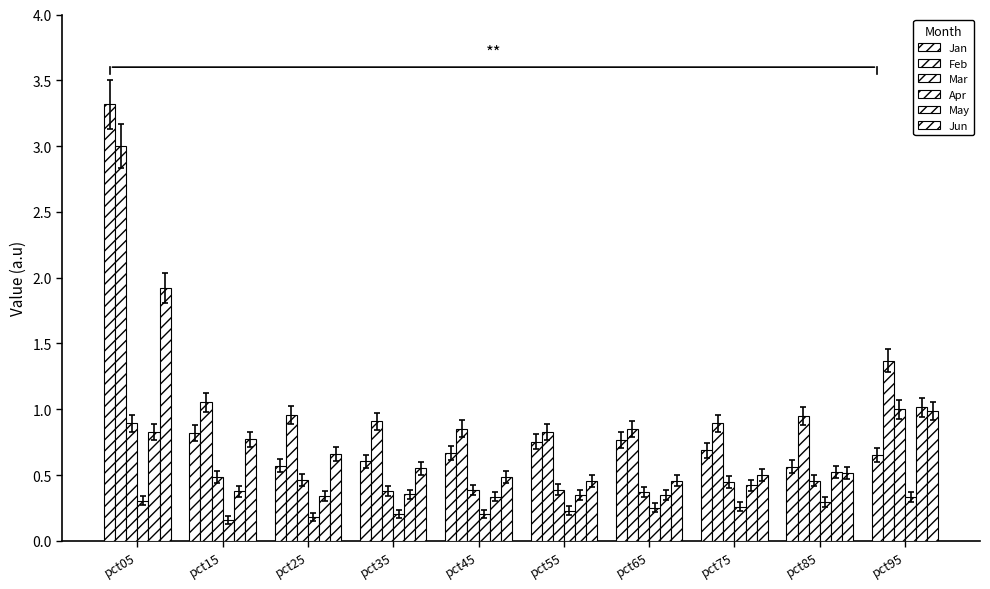

Which category has the highest value in the May series?

pct95